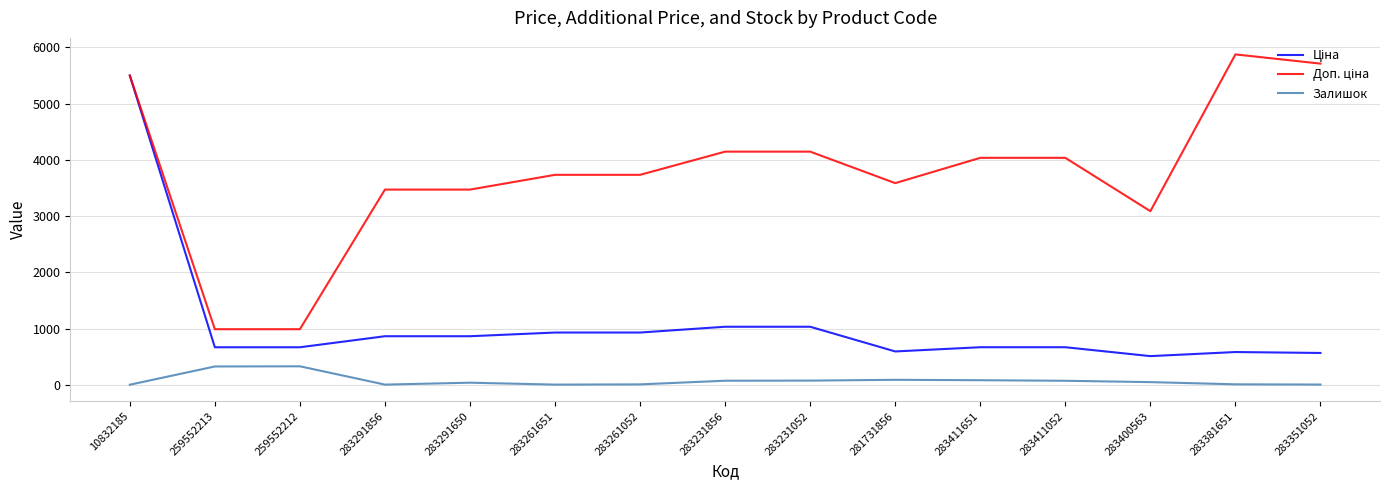

At which category is the sum across all series the highest?

10832185